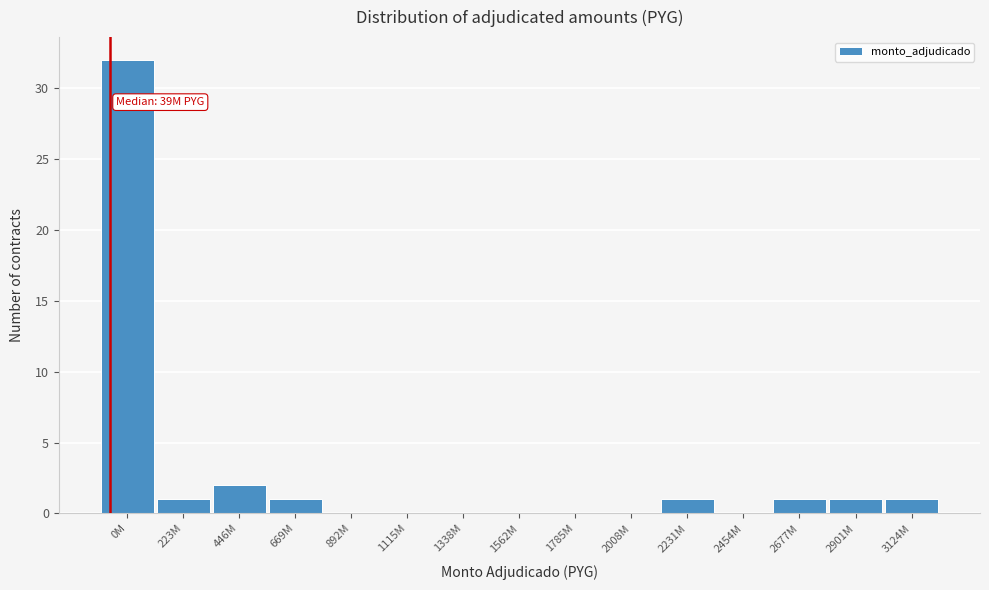

Reading left to right, list all the values displayed in this chart.

0M=32	223M=1	446M=2	669M=1	892M=0	1115M=0	1338M=0	1562M=0	1785M=0	2008M=0	2231M=1	2454M=0	2677M=1	2901M=1	3124M=1